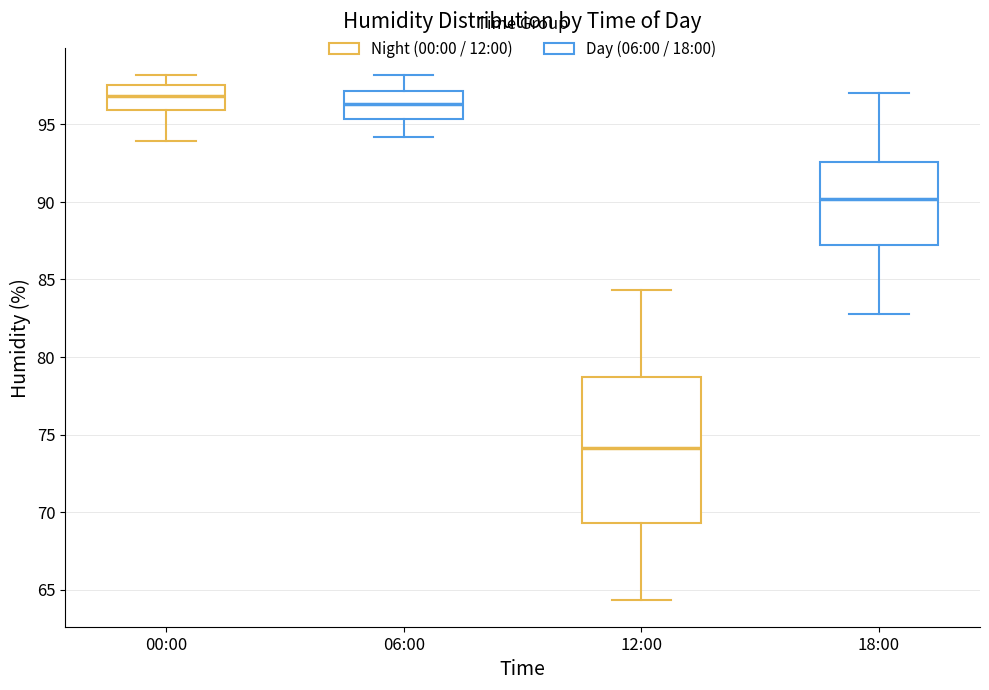

Which box is the tallest, from its lower edge to its upper edge?

12:00